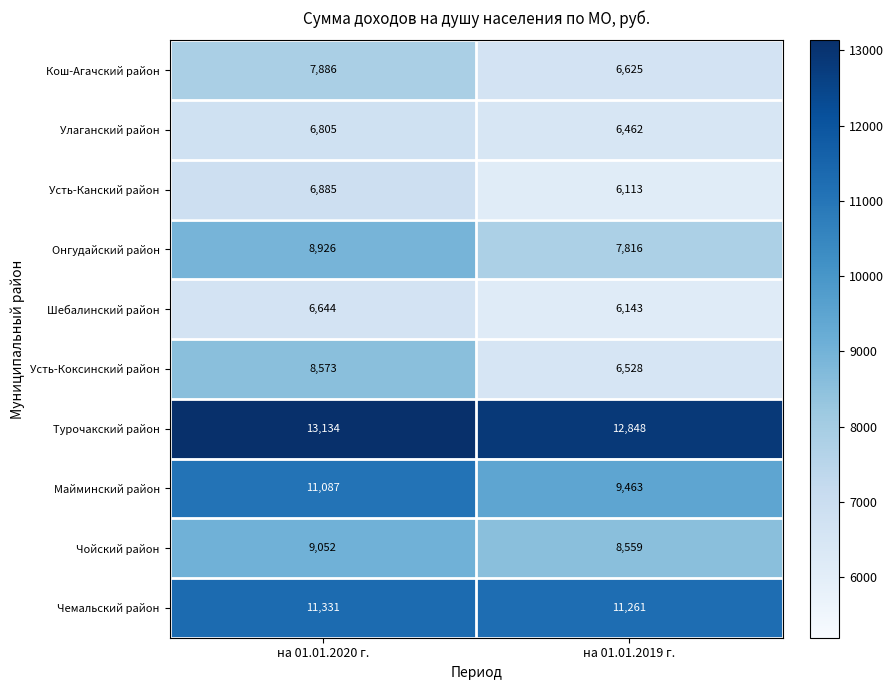

List the series in order of their peak value, highest first.

Турочакский район, Чемальский район, Майминский район, Чойский район, Онгудайский район, Усть-Коксинский район, Кош-Агачский район, Усть-Канский район, Улаганский район, Шебалинский район